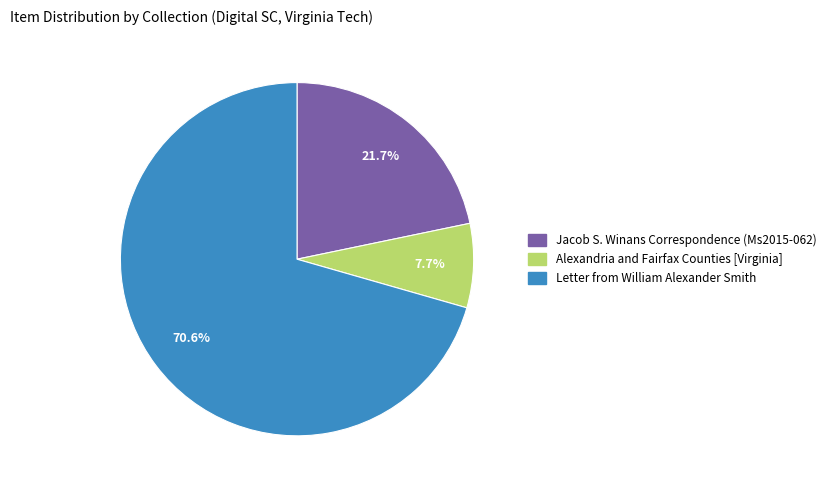

Is there a majority slice in this chart?

Yes